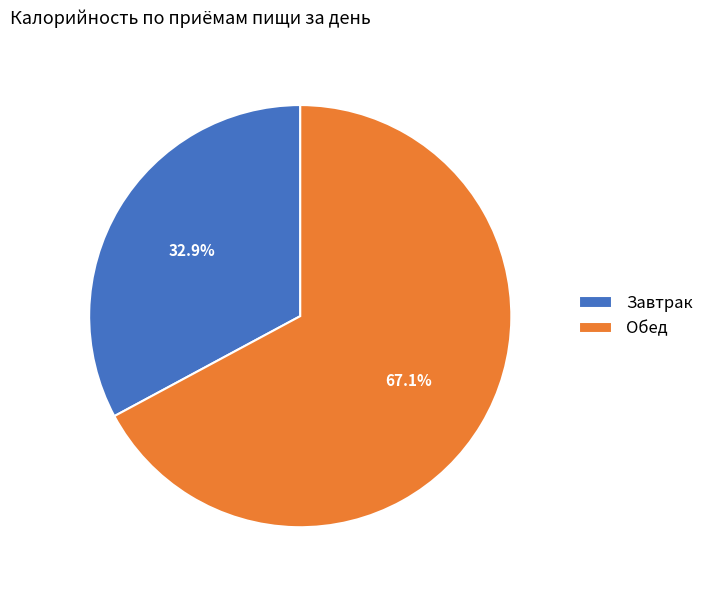

Combined, what portion of the pie is Обед and Завтрак?

100.0%